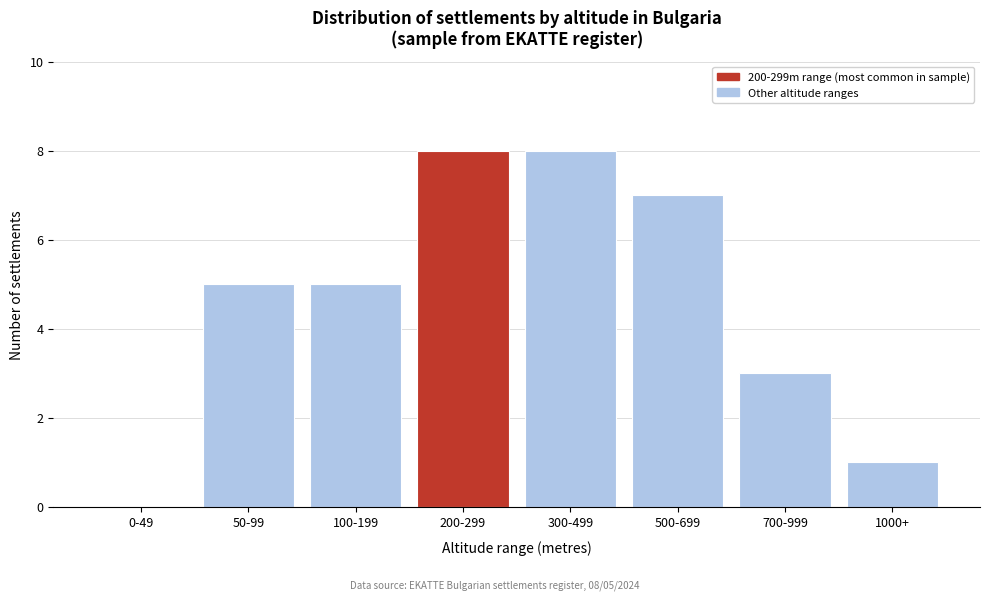

Reading right to left, list all the values displayed in this chart.

1000+=1	700-999=3	500-699=7	300-499=8	200-299=8	100-199=5	50-99=5	0-49=0